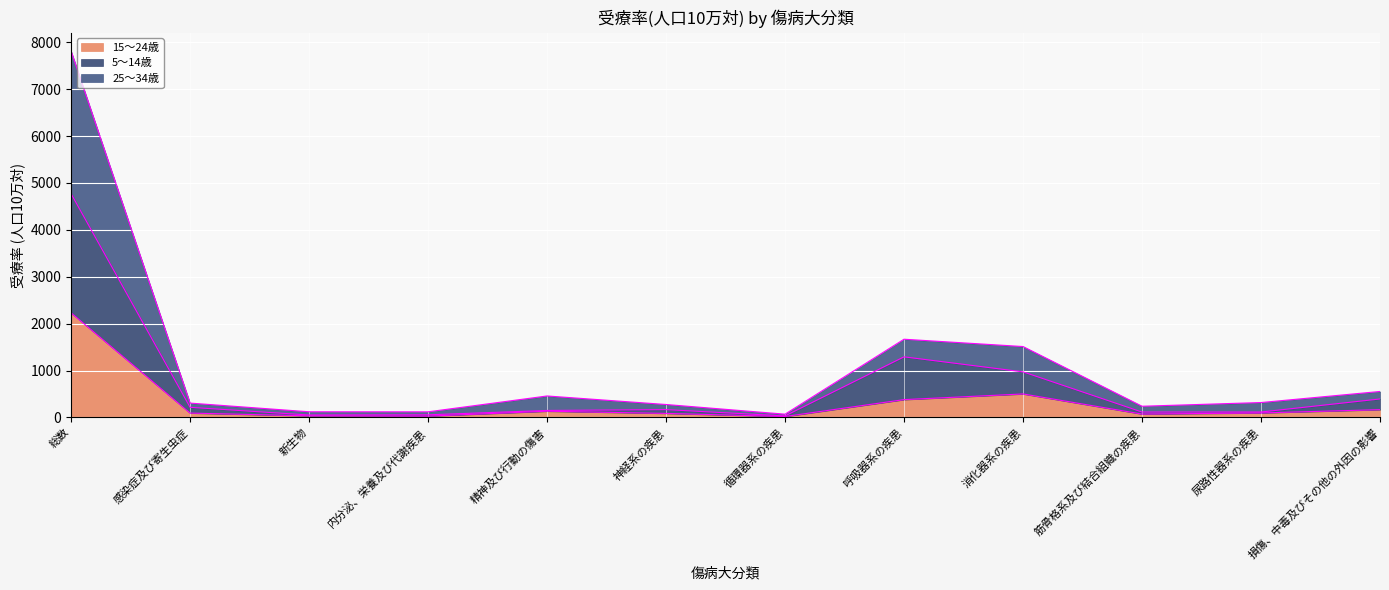

What is the total value across all series at 呼吸器系の疾患?

1668